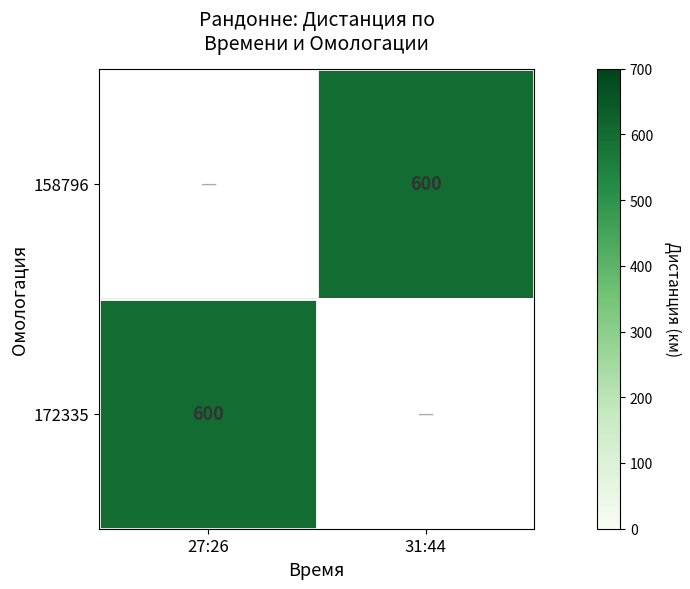

Is it true that 158796 equals 600.0 at 31:44?

True